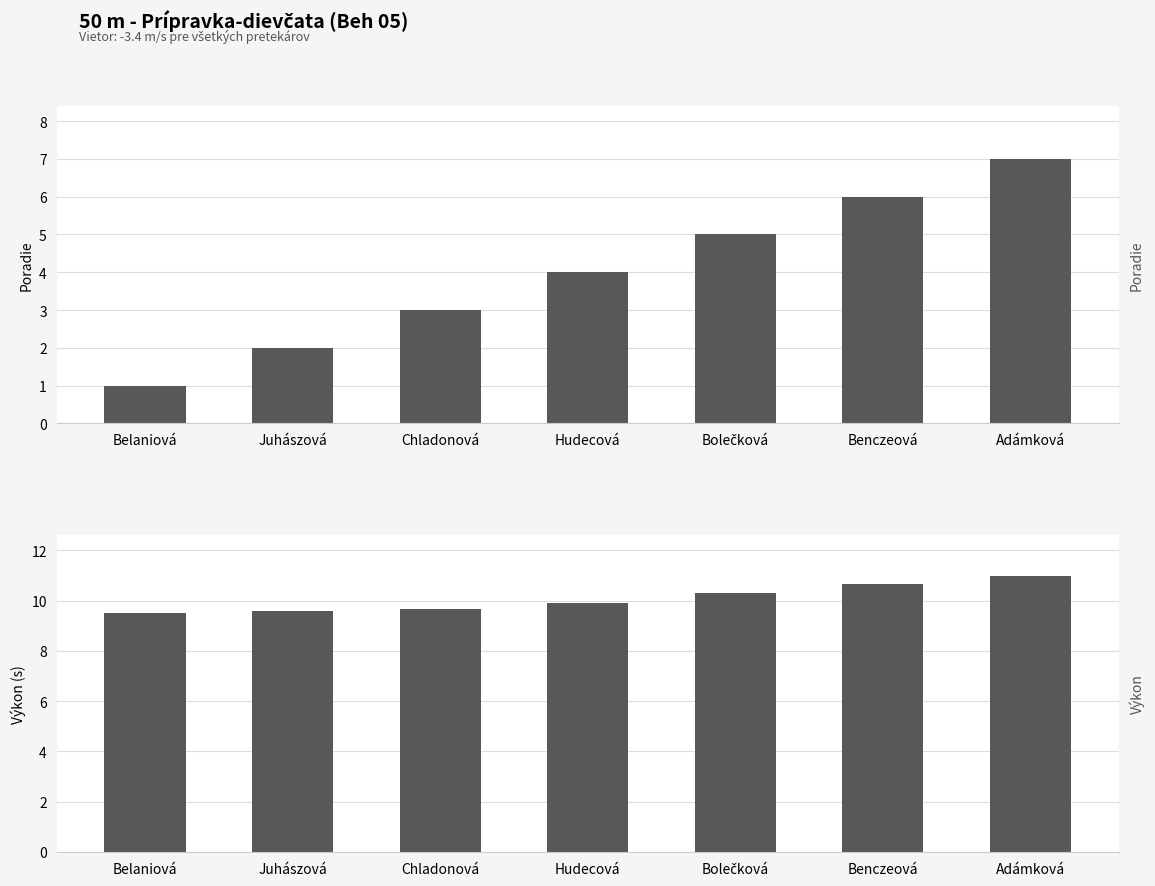

The value of Poradie at Juhászová is 3.4. True or false?

False